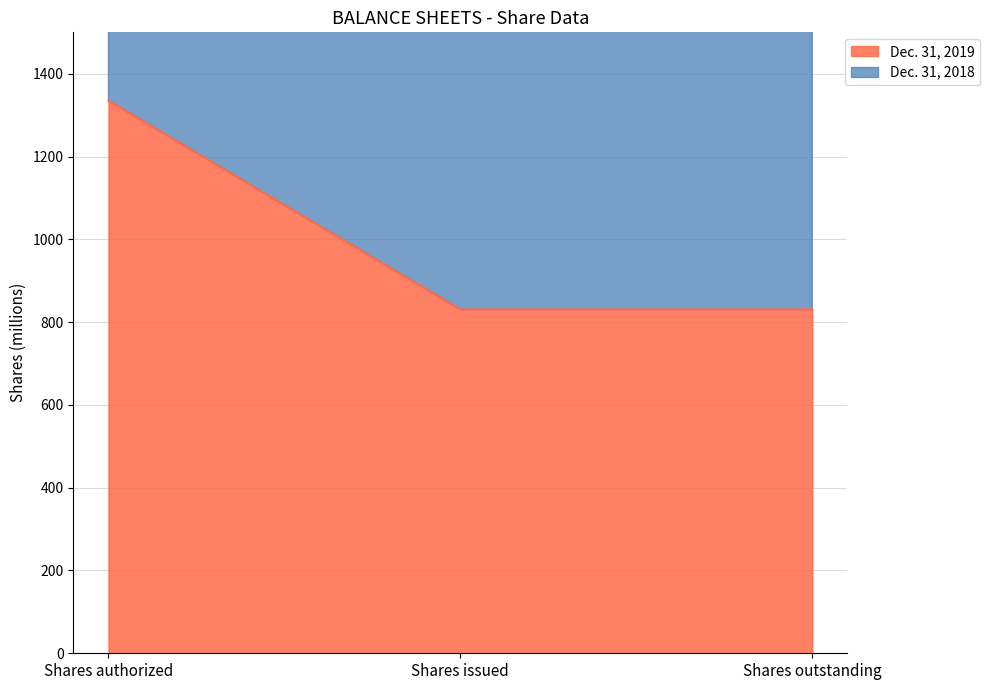

Which has a higher value, Shares outstanding or Shares issued?

Shares outstanding